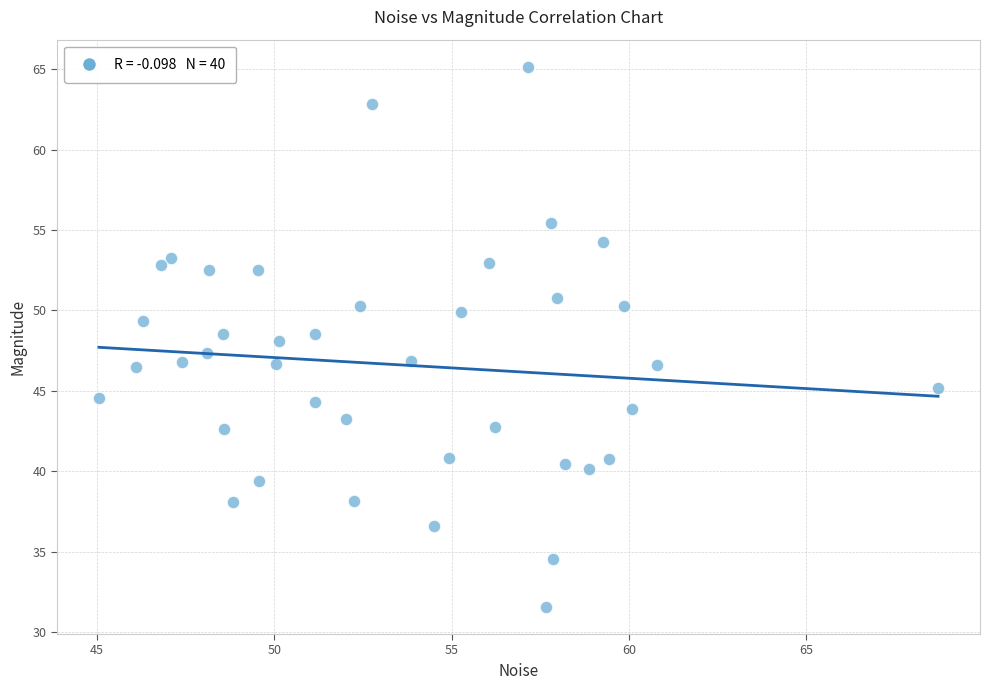

What is the range of X values (max minus min)?

23.7